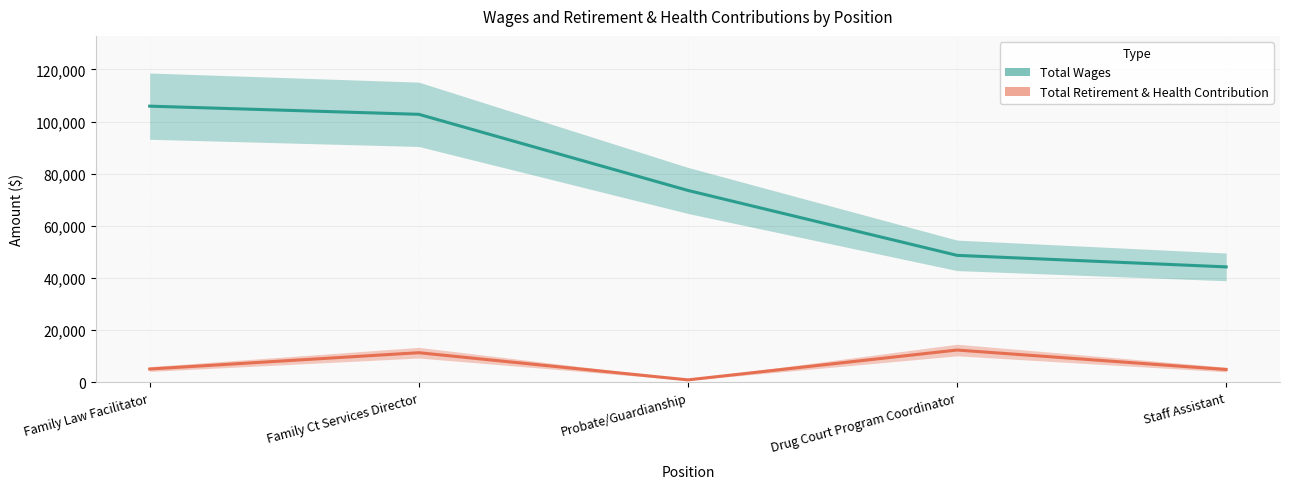

What is the minimum value shown in the chart?

944